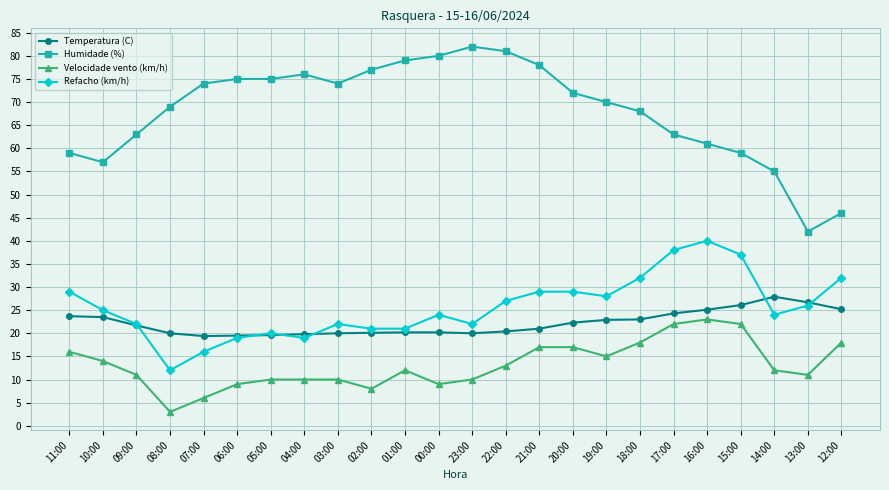

Is the value of Refacho (km/h) at 04:00 greater than the value of Humidade (%) at 23:00?

No